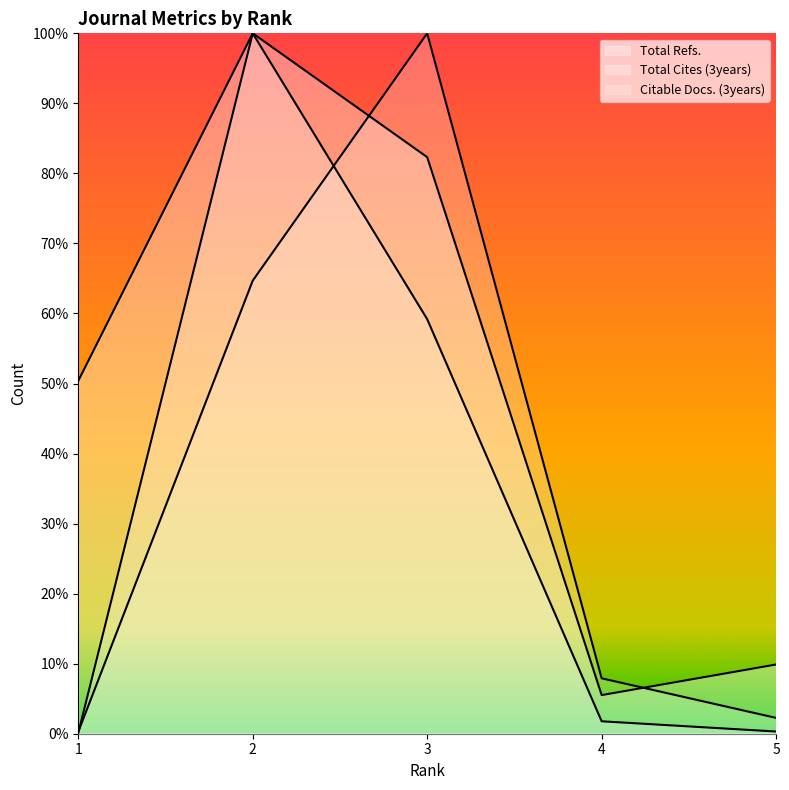

What are all the series names shown in the legend?

Total Refs., Total Cites (3years), Citable Docs. (3years)